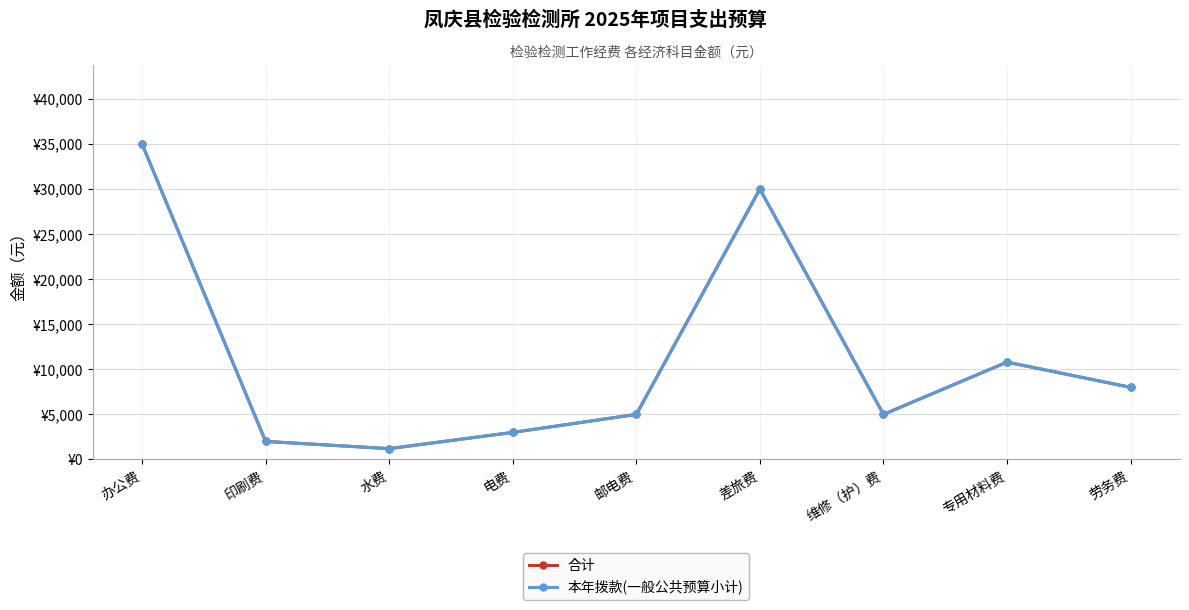

Does the chart have visible grid lines?

Yes